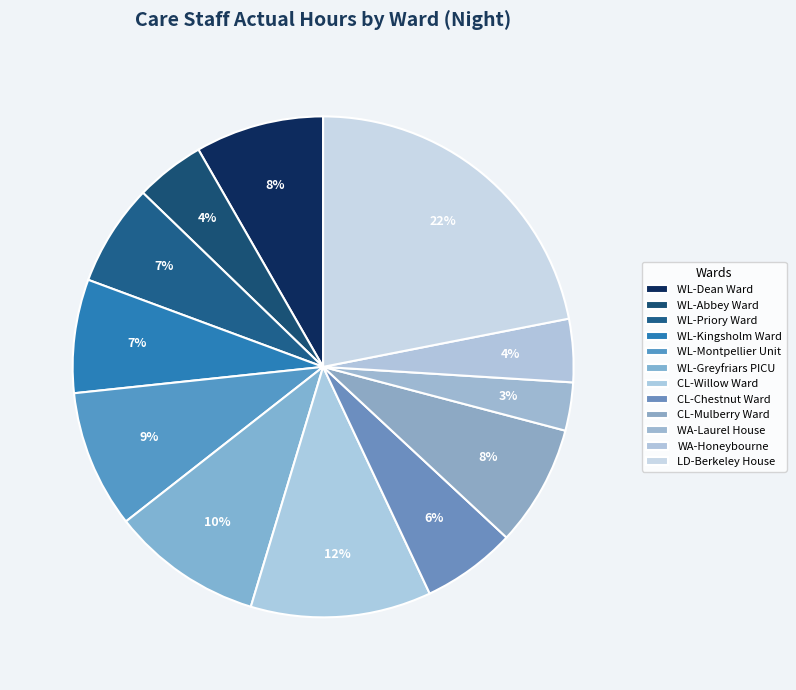

The WA-Honeybourne slice represents 4% of the pie. True or false?

True